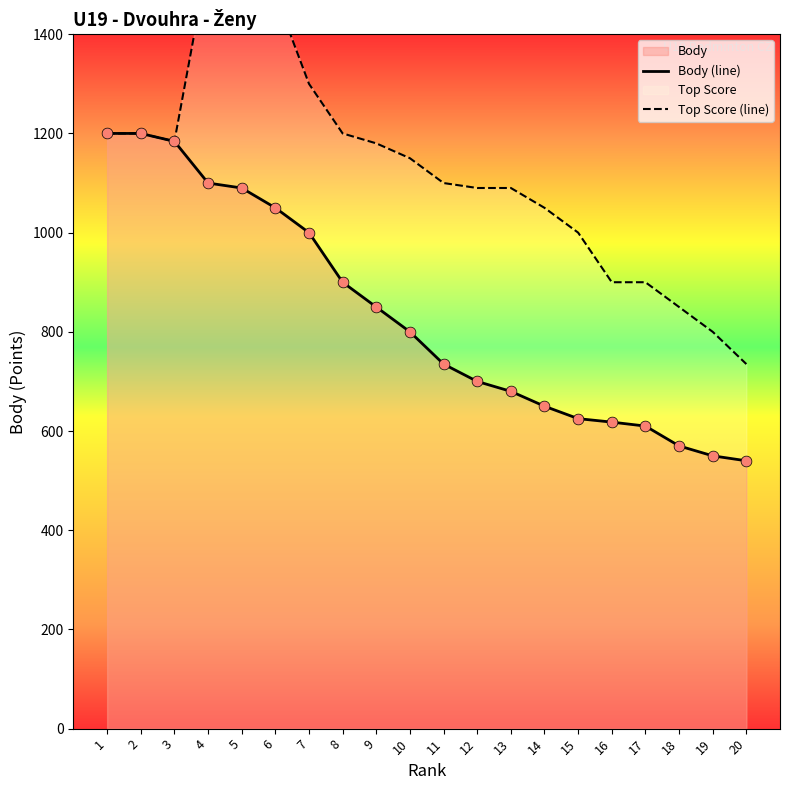

Which series contains the highest Y value?

Top Score (line)